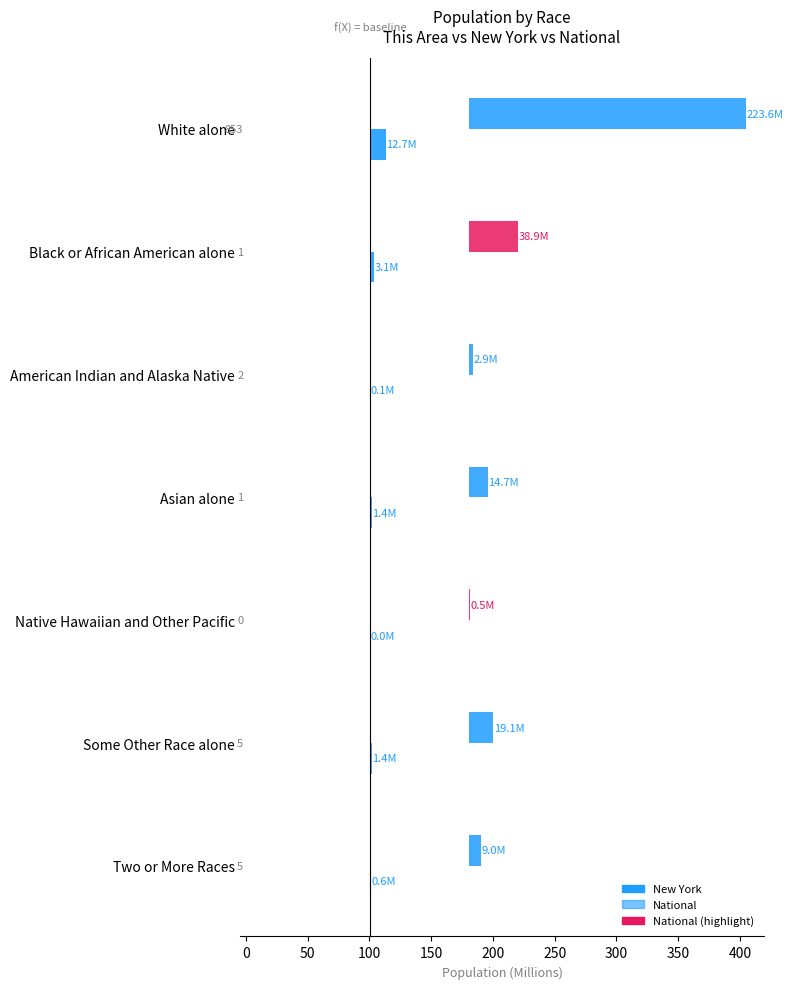

The New York series shows 0.8 at Two or More Races. True or false?

False